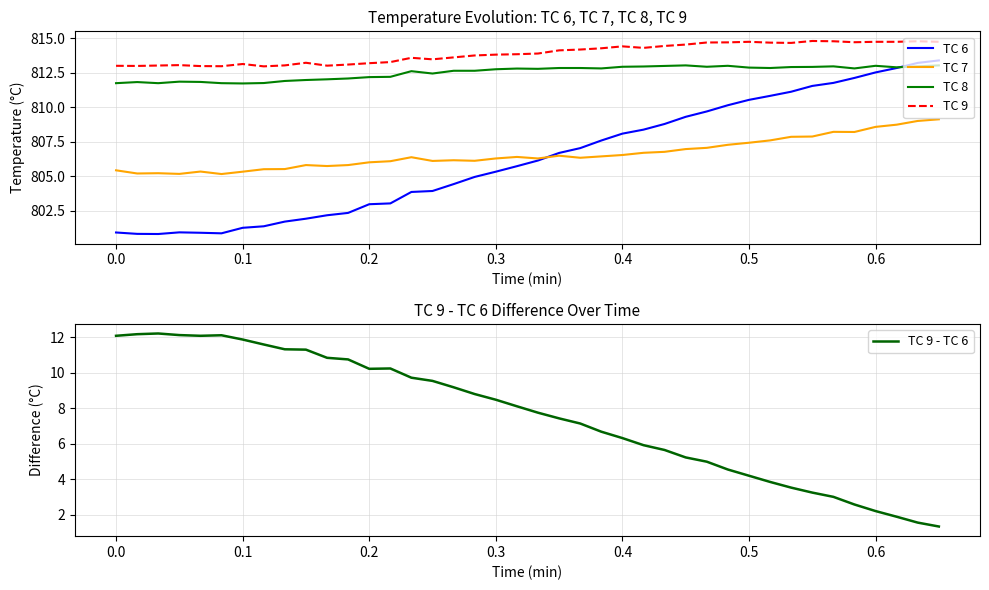

Does the chart display data point markers on the line(s)?

No